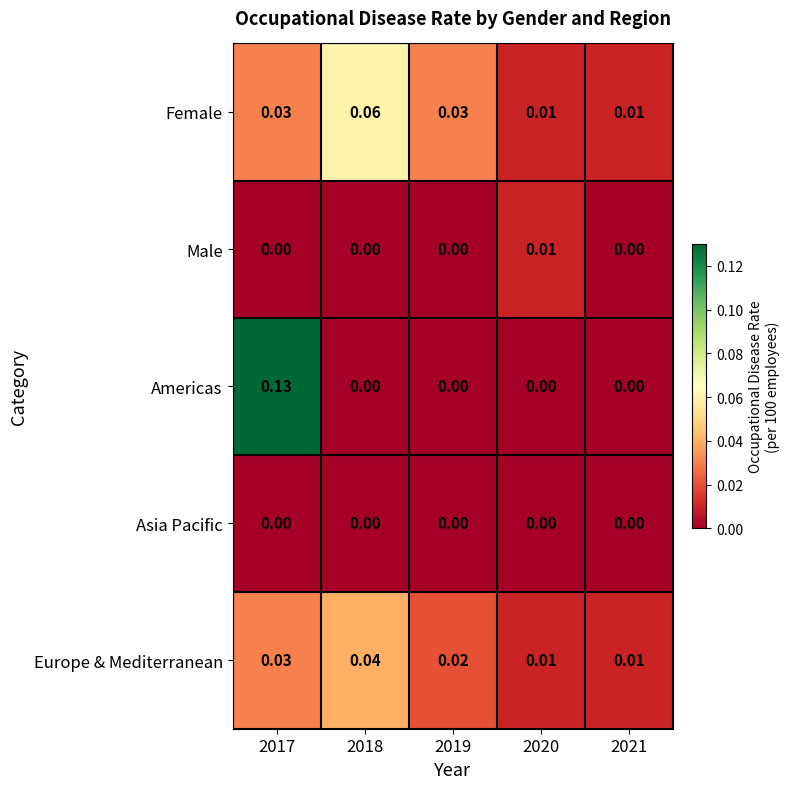

List the series in order of their peak value, highest first.

Americas, Female, Europe & Mediterranean, Male, Asia Pacific